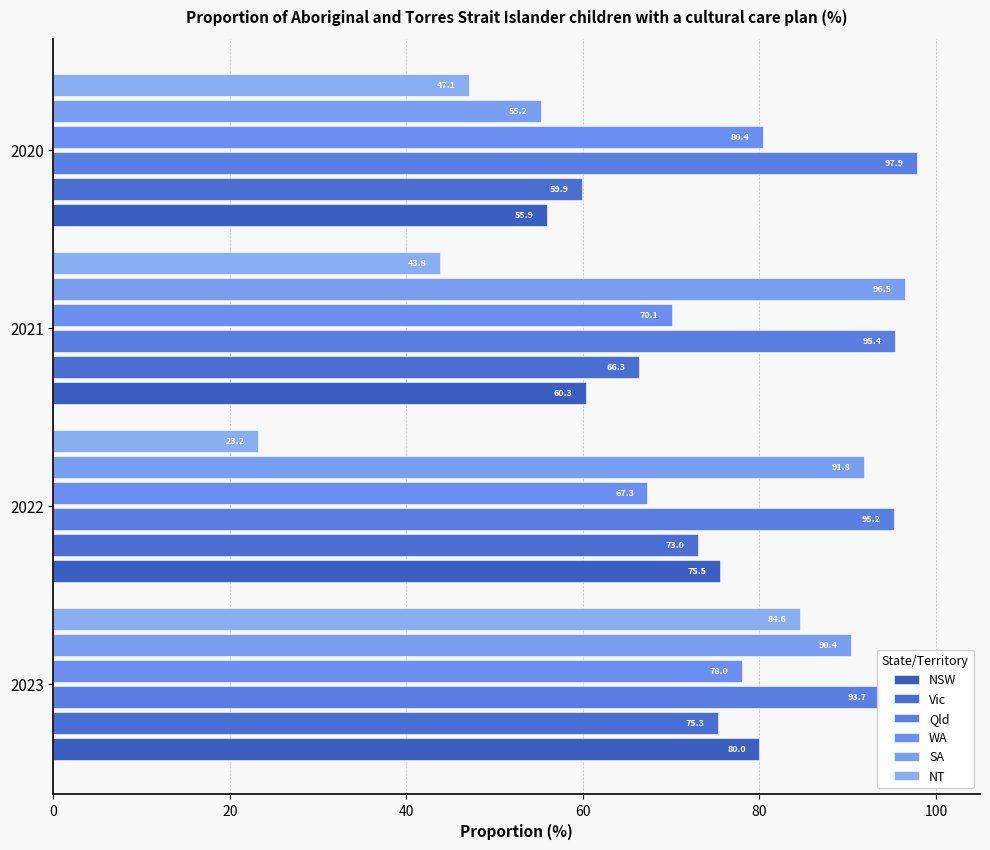

Does the chart contain any negative values?

No